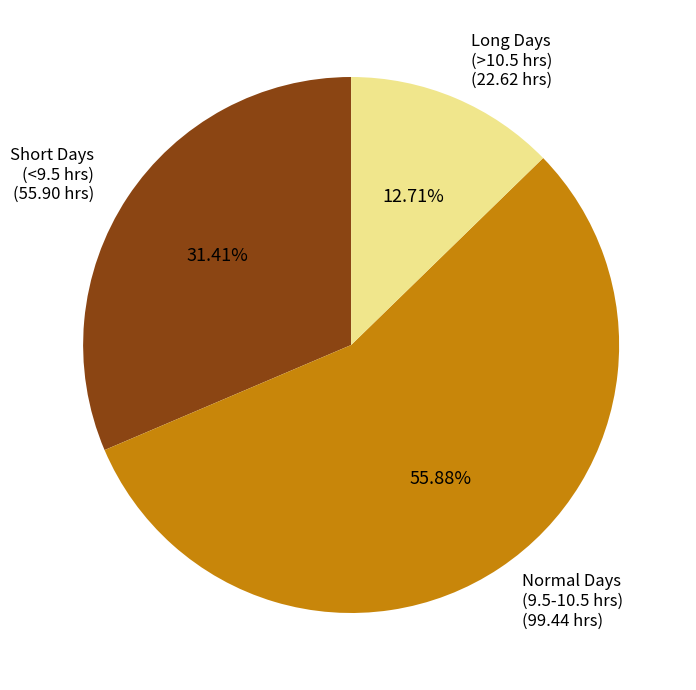

Count the number of slices in the pie.

3